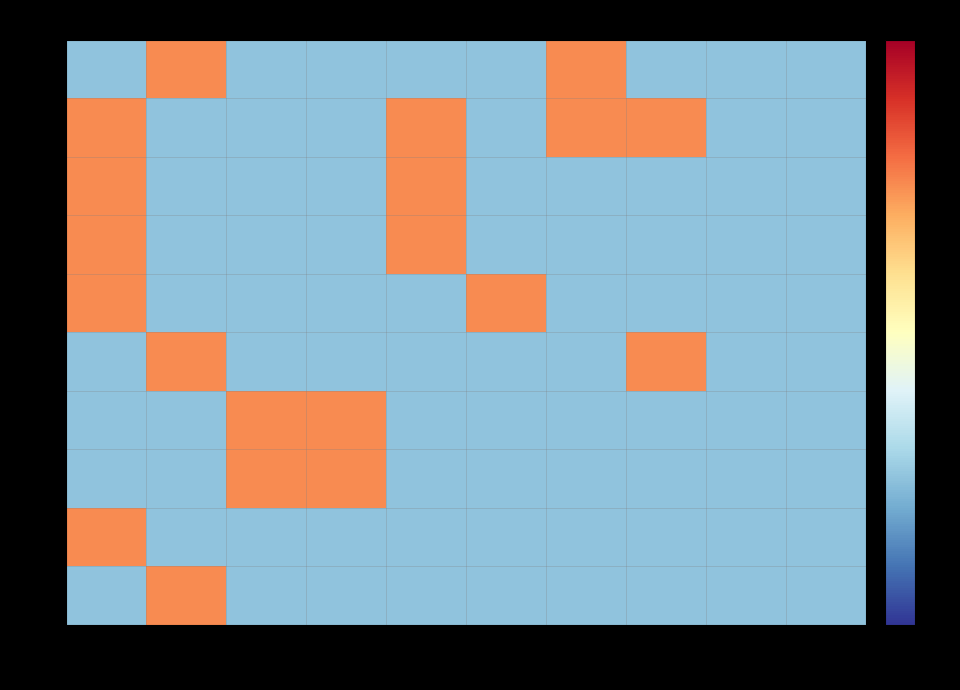

Rank the series at 0005 from highest to lowest value.

0006, 0007, 001e, 0005, 0008, 000a, 0004, 0003, 0002, 001c